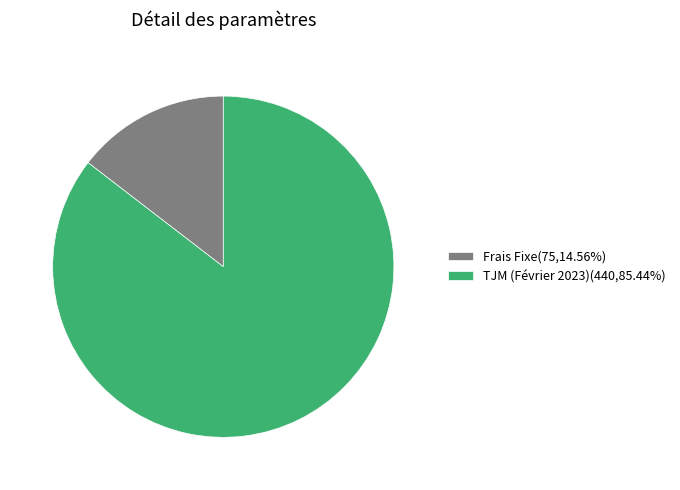

Which has a higher value, TJM (Février 2023) or Frais Fixe?

TJM (Février 2023)